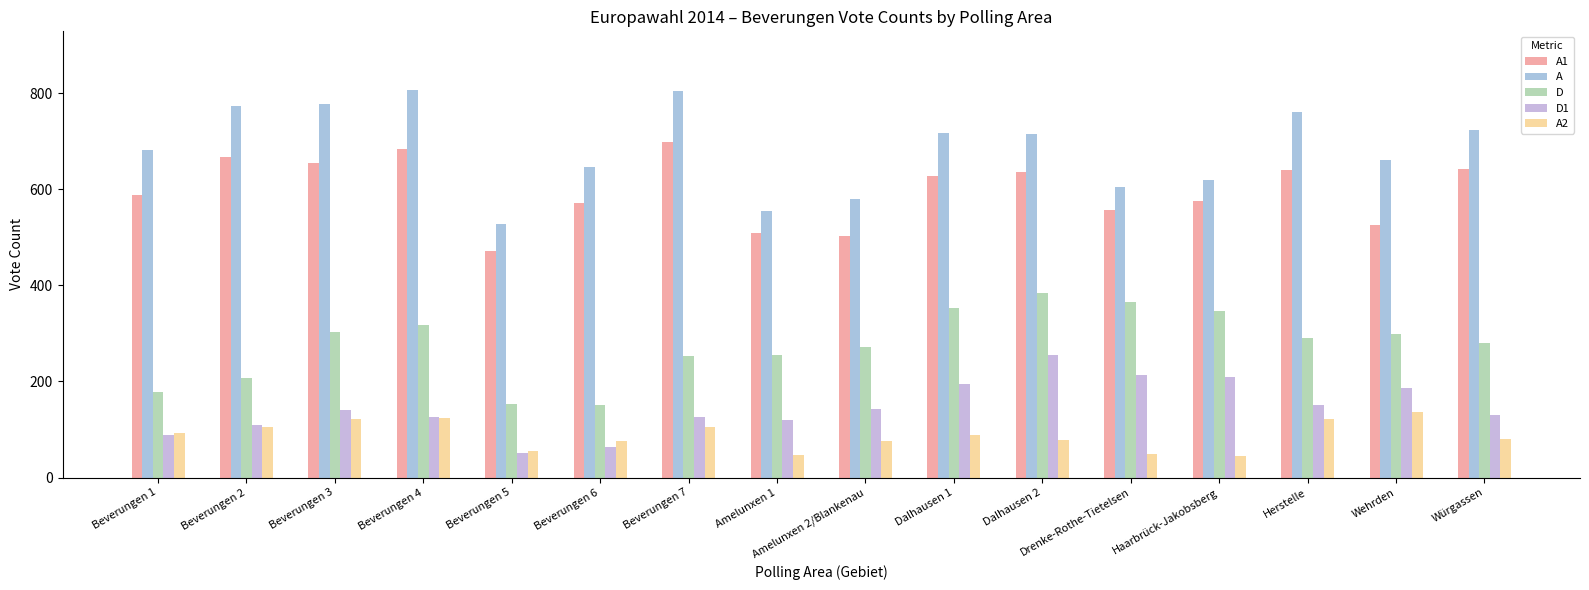

Is the value of D1 at Wehrden greater than the value of A at Beverungen 6?

No